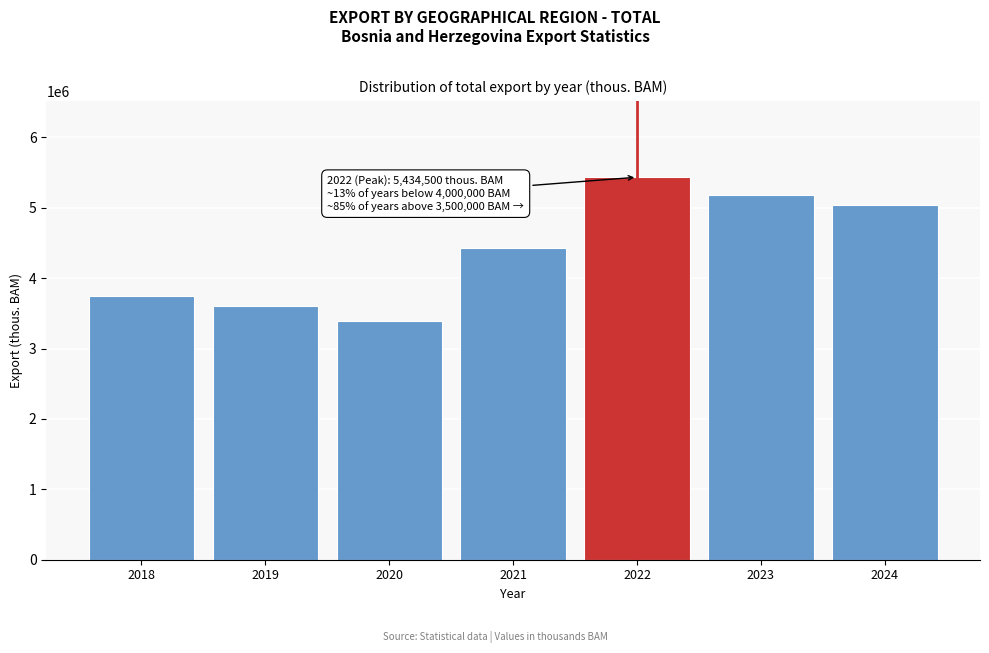

Reading left to right, list all the values displayed in this chart.

2018=3741823	2019=3610386	2020=3393236	2021=4429259	2022=5434500	2023=5185045	2024=5045864